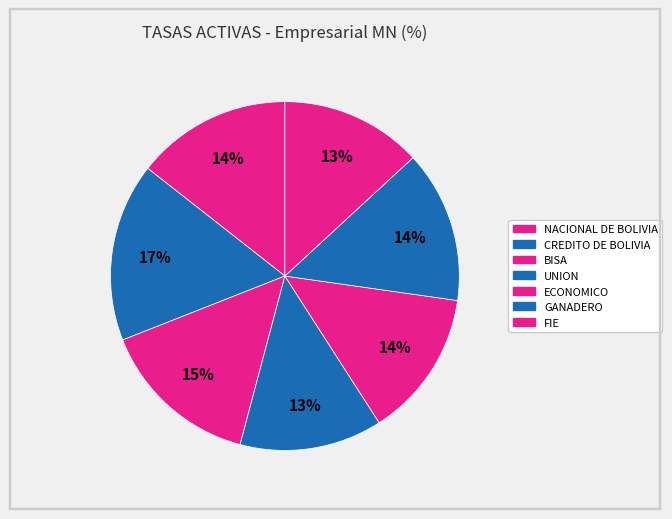

Is it true that NACIONAL DE BOLIVIA is 24% of the pie?

False